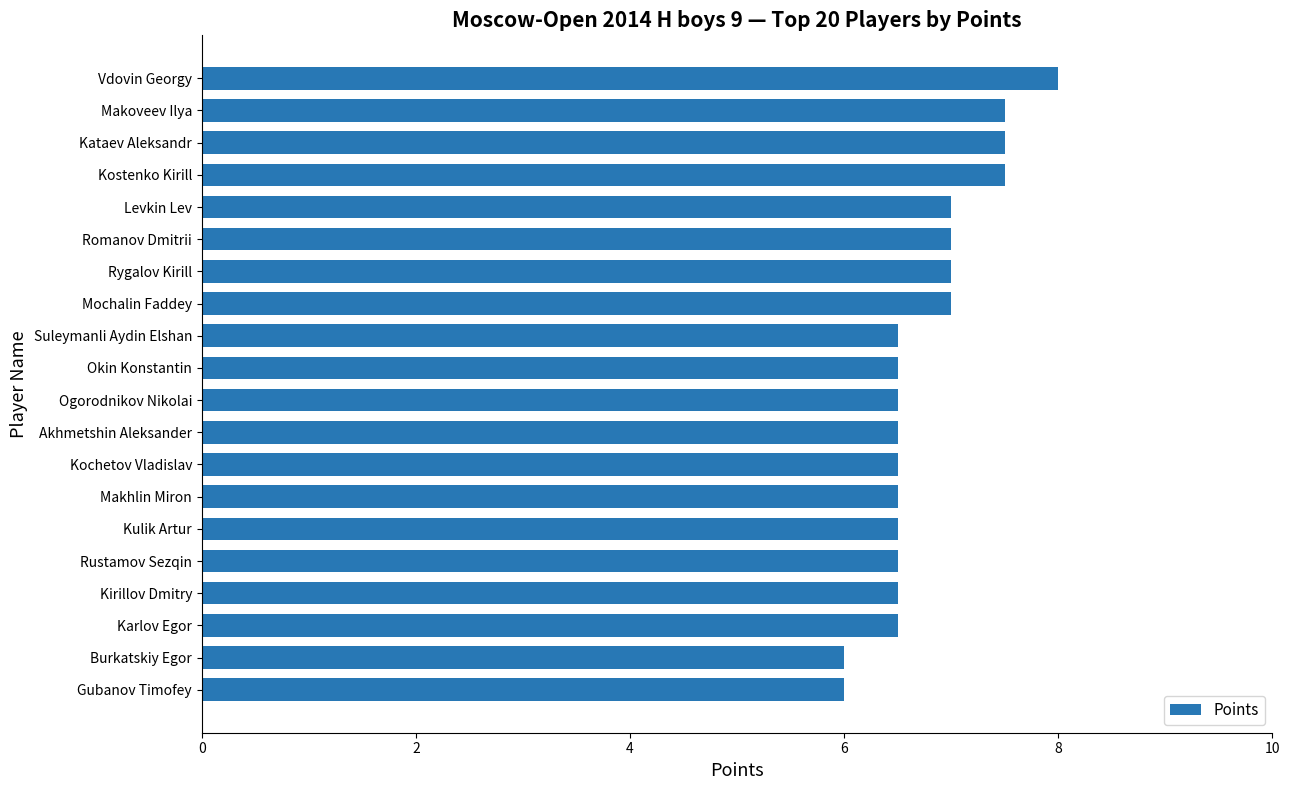

Does the chart contain any negative values?

No